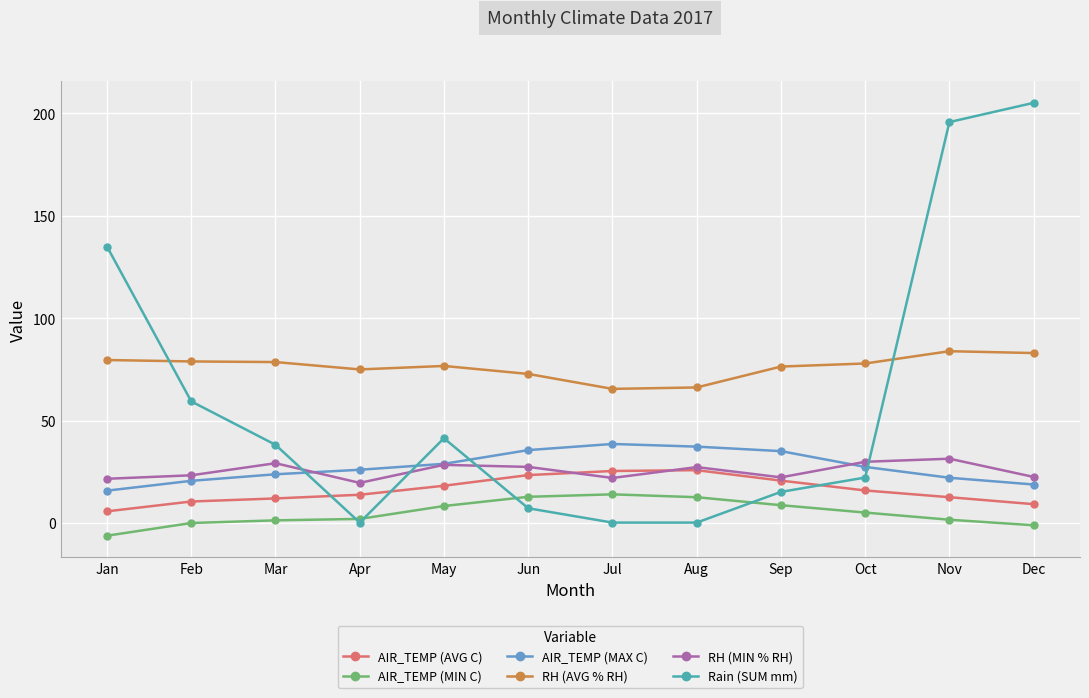

List the series in order of their peak value, highest first.

Rain (SUM mm), RH (AVG % RH), AIR_TEMP (MAX C), RH (MIN % RH), AIR_TEMP (AVG C), AIR_TEMP (MIN C)